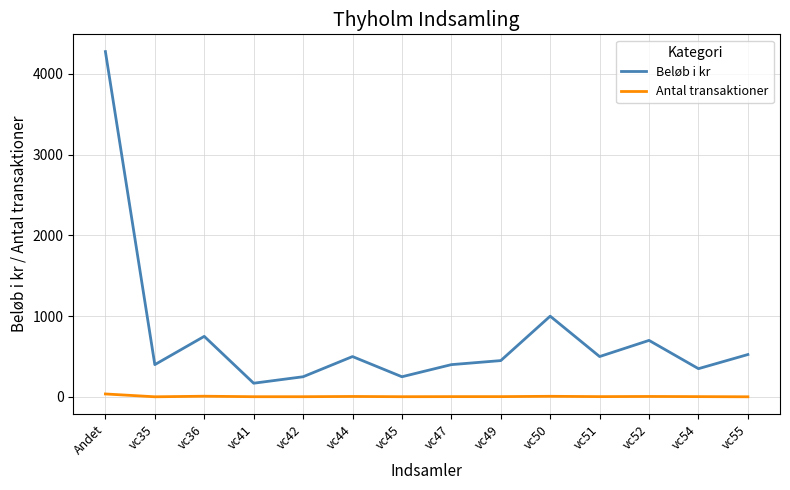

In Beløb i kr, how many points are higher than both neighbors (excluding endpoints)?

4